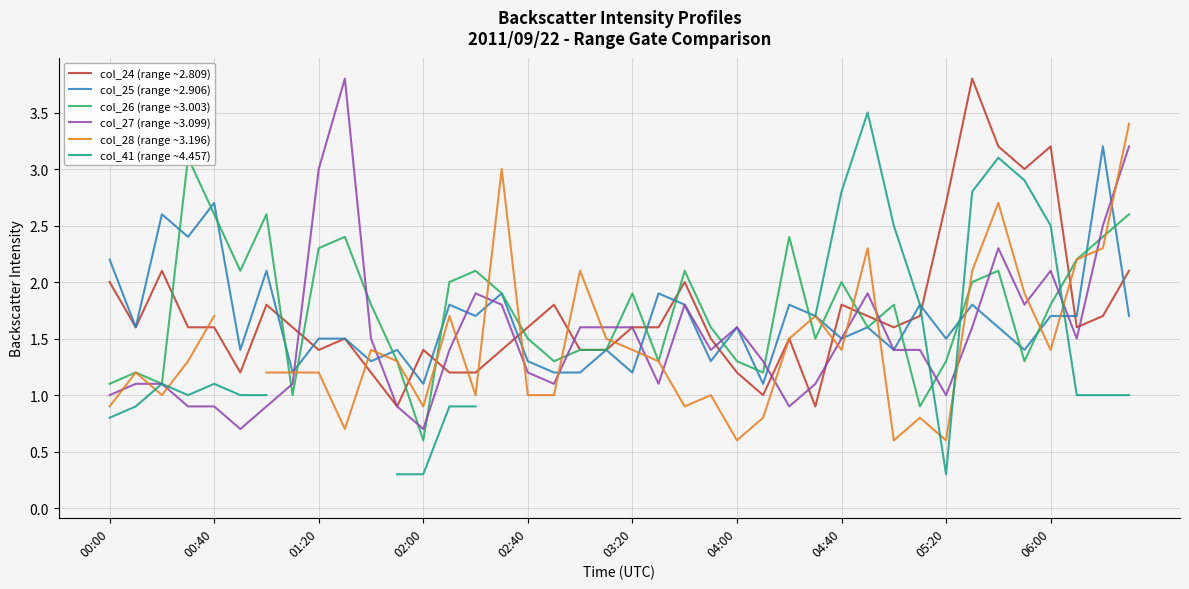

How many times do col_27 (range ~3.099) and col_24 (range ~2.809) cross each other?

11